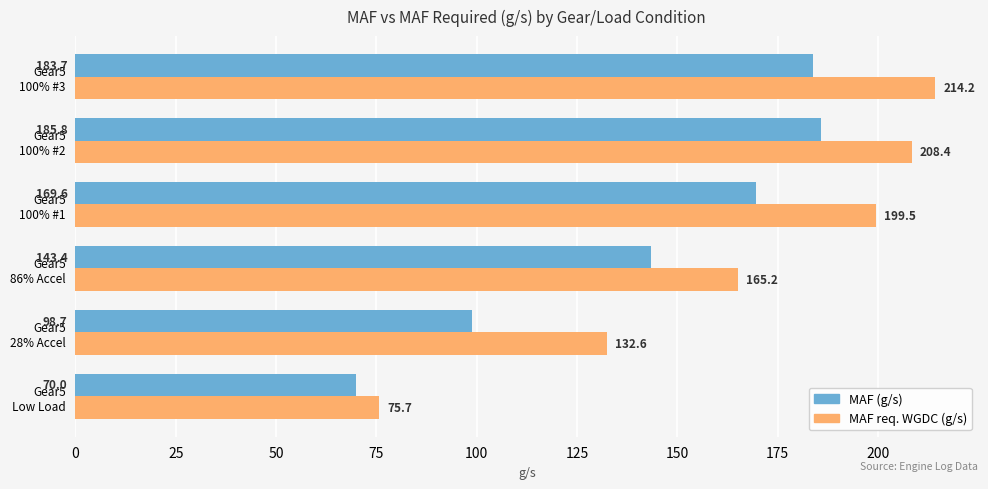

What is the difference between the maximum and minimum values in the MAF req. WGDC (g/s) series?

138.5